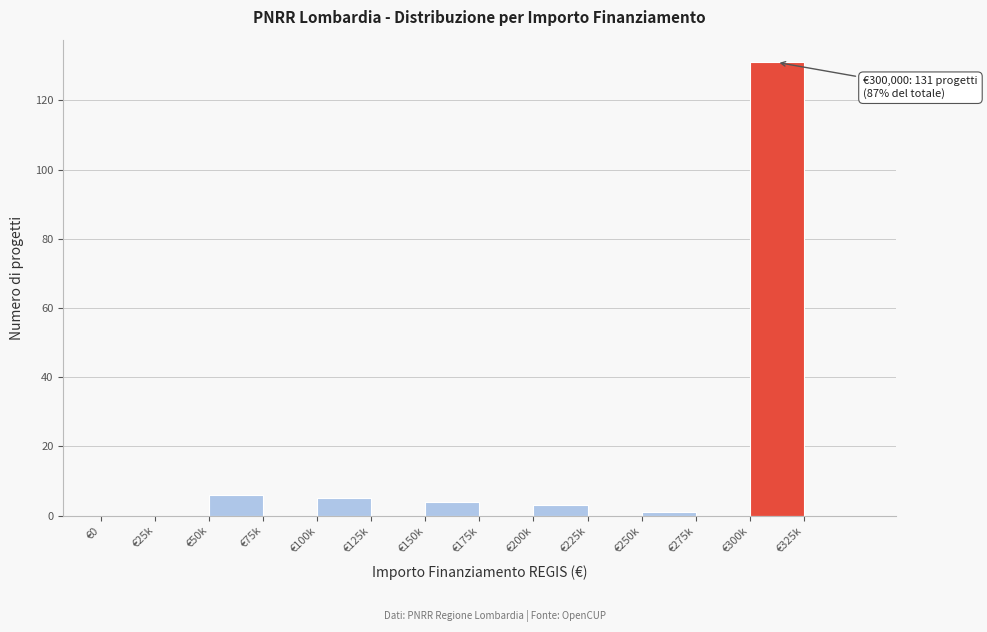

Reading right to left, what are all the values shown in this chart?

€325k=0	€300k=131	€275k=0	€250k=1	€225k=0	€200k=3	€175k=0	€150k=4	€125k=0	€100k=5	€75k=0	€50k=6	€25k=0	€0=0